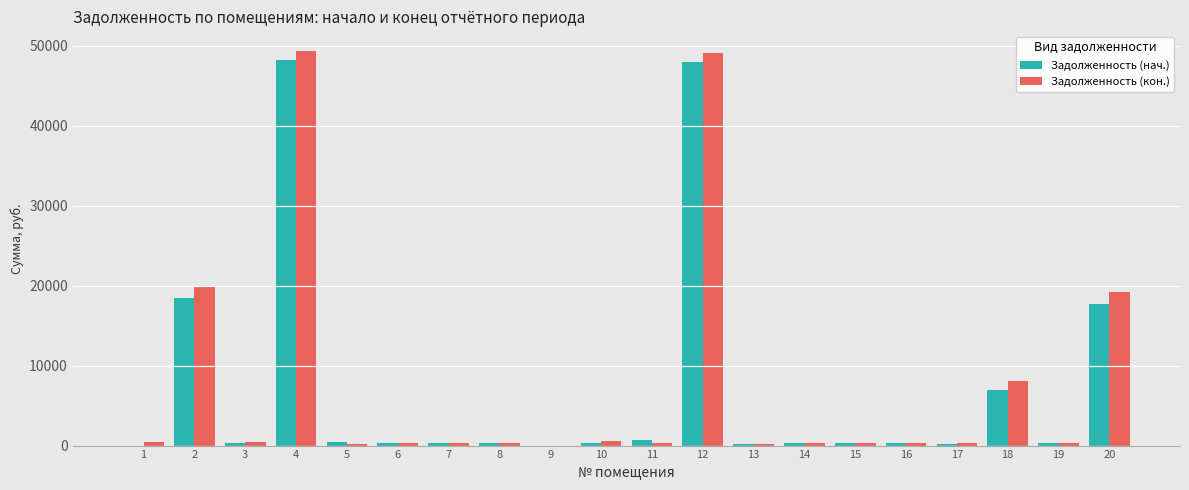

Between 9 and 20, which series saw the biggest shift?

Задолженность (кон.)